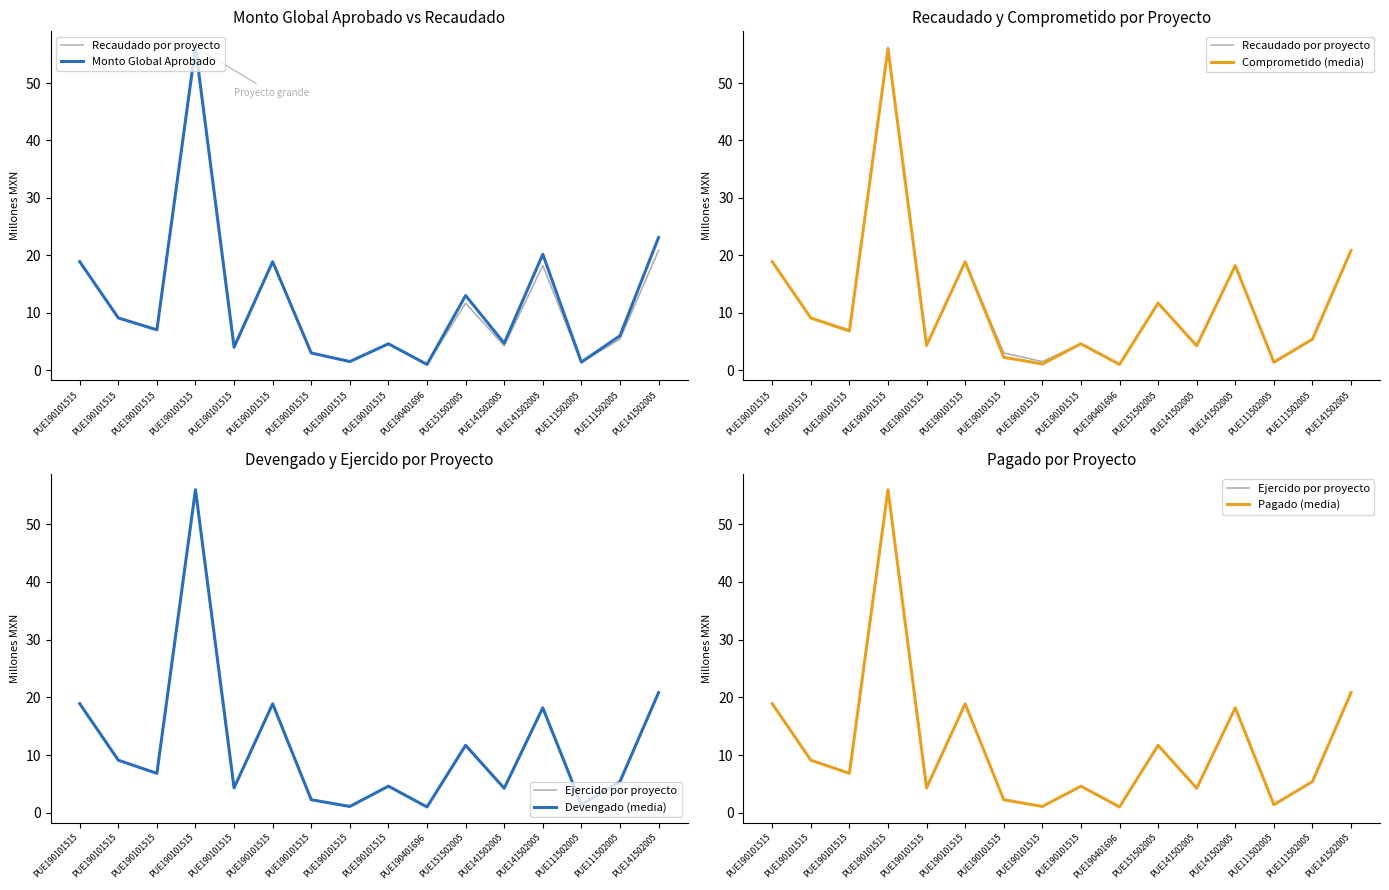

What is the label of the 5th point from the left?

PUE190101515